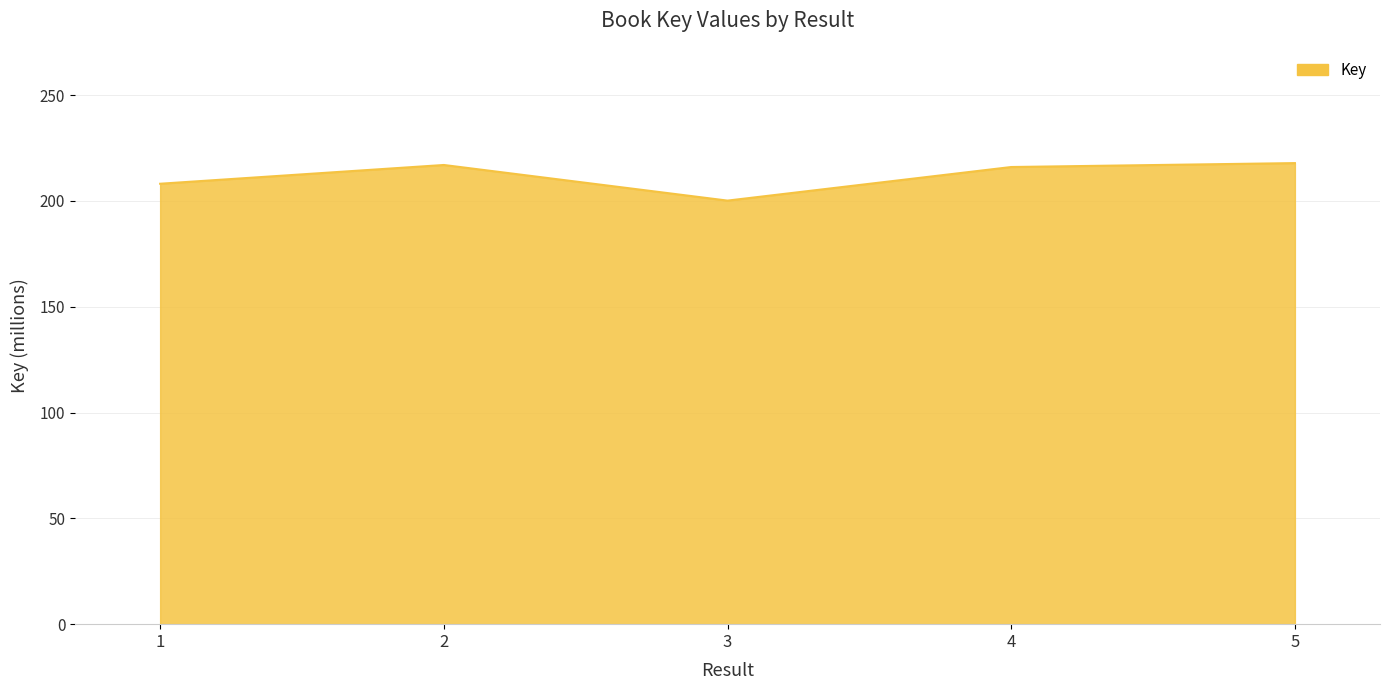

What is the change in value from 4 to 5?

+1.9